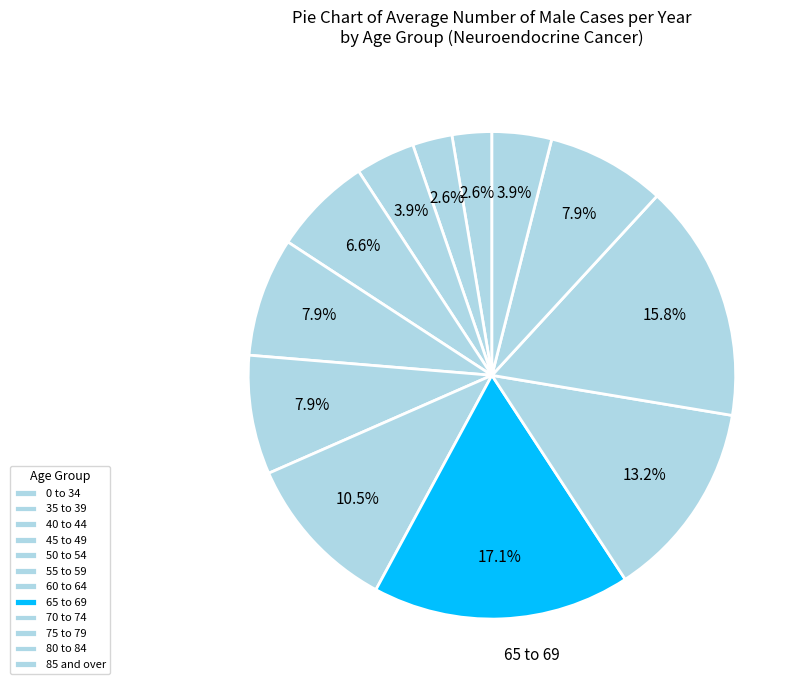

Which slice is the smallest?

0 to 34